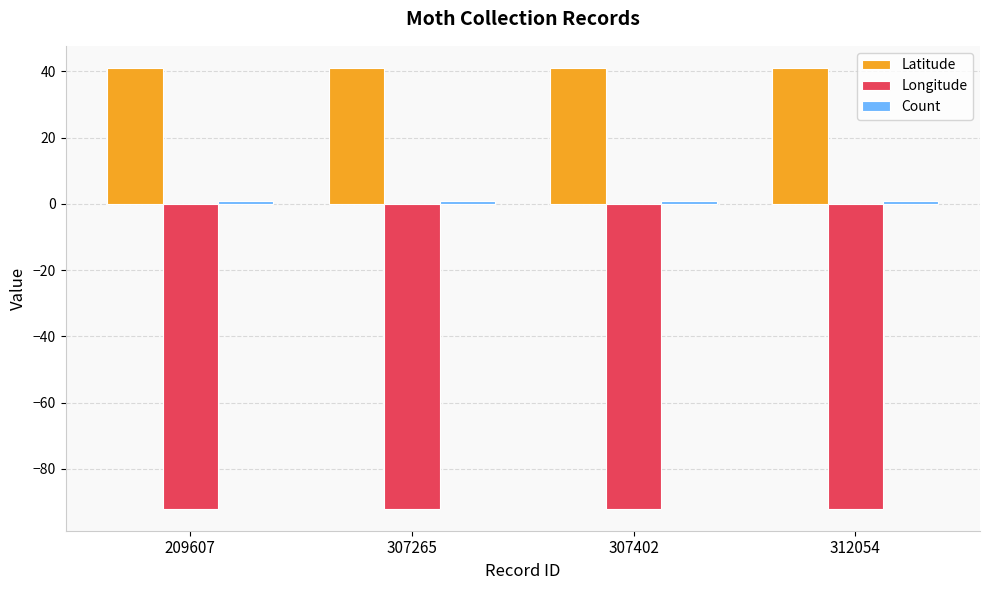

What is the total value across all series at 312054?

-50.0